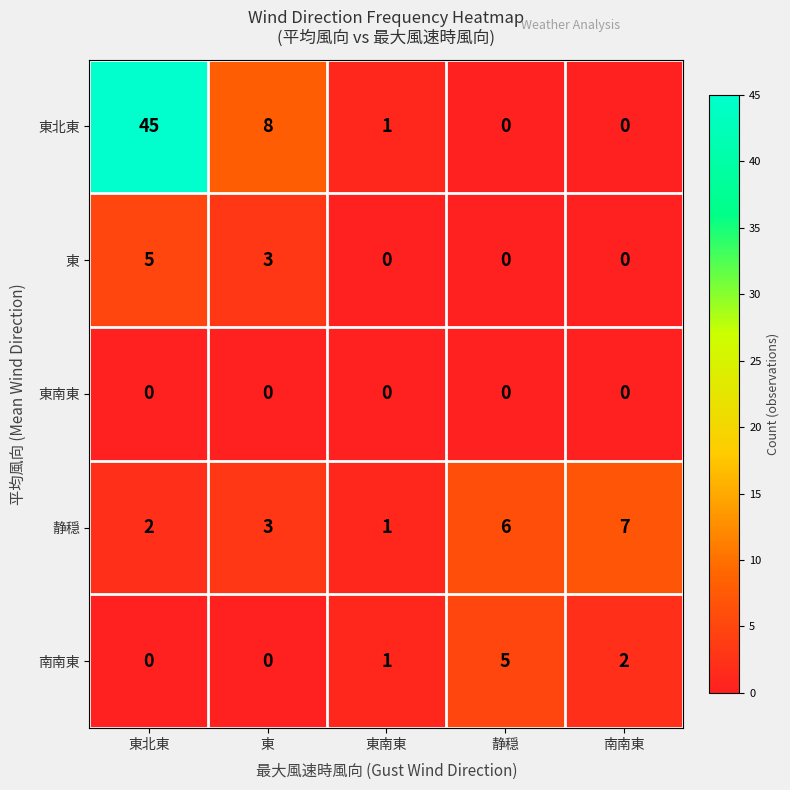

What is the approximate value of 東北東 at 東北東, to the nearest 5?

45